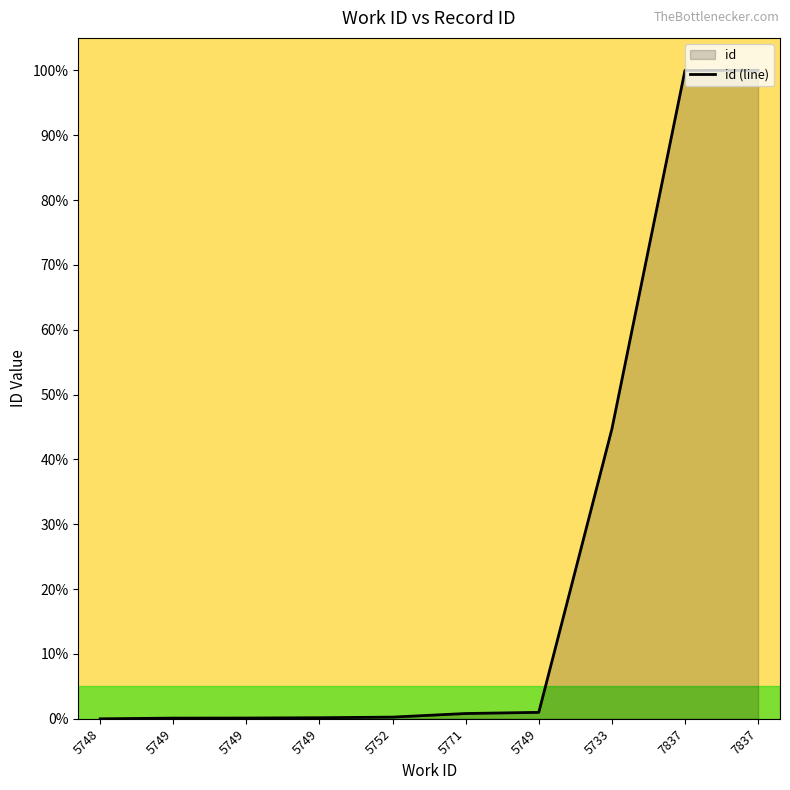

Reading left to right, transcribe all the data shown in this chart.

5748=0.0	5749=0.1	5749=0.1	5749=0.2	5752=0.3	5771=0.8	5749=1.0	5733=44.7	7837=100.0	7837=100.0